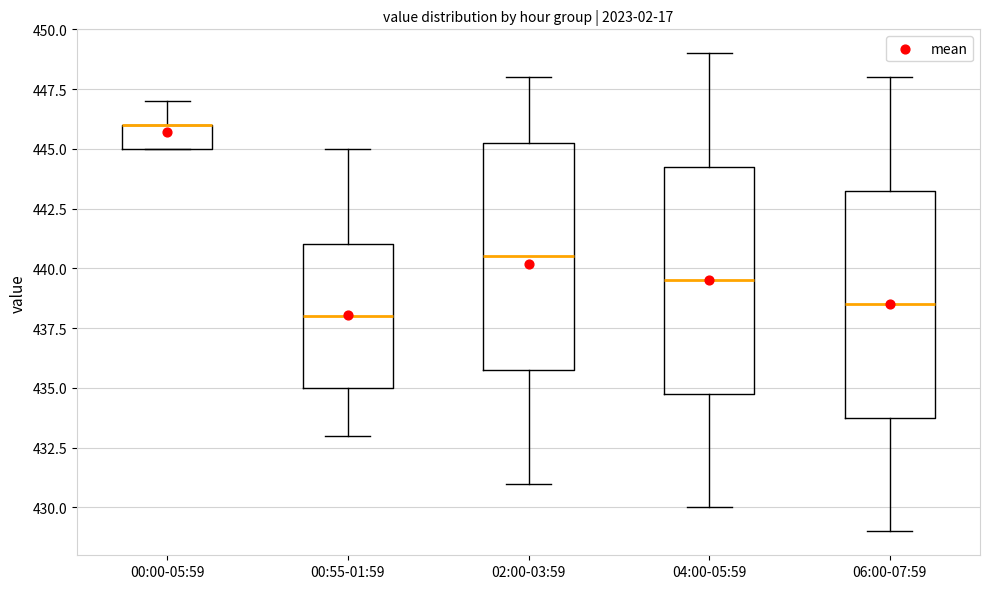

Reading left to right, read every box against the y-axis: the position of its median line, the range the box covers, and the ends of its whiskers. The values are not printed on the chart, so give them approximately, as read against the axis.

00:00-05:59: median 446.0 (drawn on the box's upper edge), box 445.0 to 446.0, whiskers 445.0 to 447.0
00:55-01:59: median 438.0, box 435.0 to 441.0, whiskers 433.0 to 445.0
02:00-03:59: median 440.5, box 436.0 to 445.5, whiskers 431.0 to 448.0
04:00-05:59: median 439.5, box 435.0 to 444.5, whiskers 430.0 to 449.0
06:00-07:59: median 438.5, box 434.0 to 443.5, whiskers 429.0 to 448.0